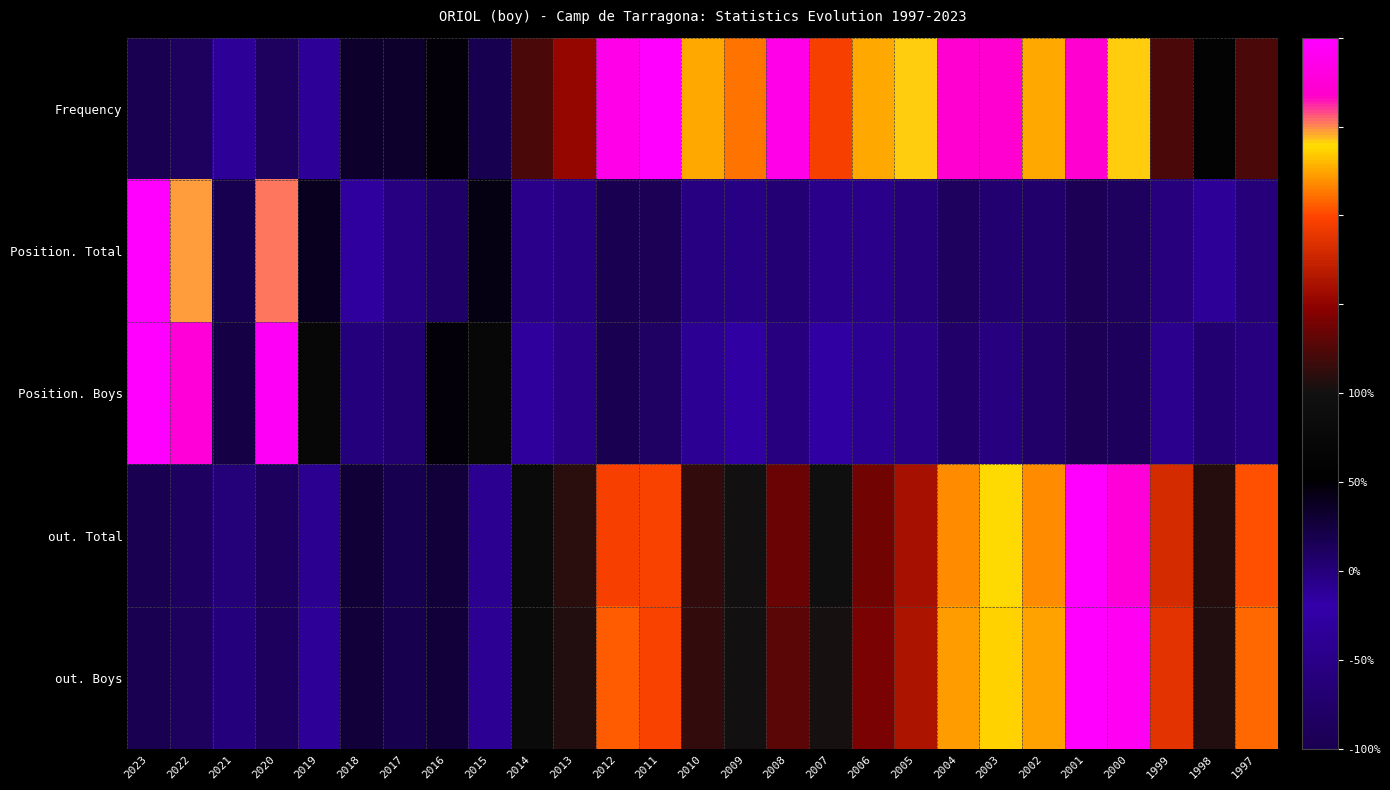

Which label corresponds to the largest value in the chart?

2011